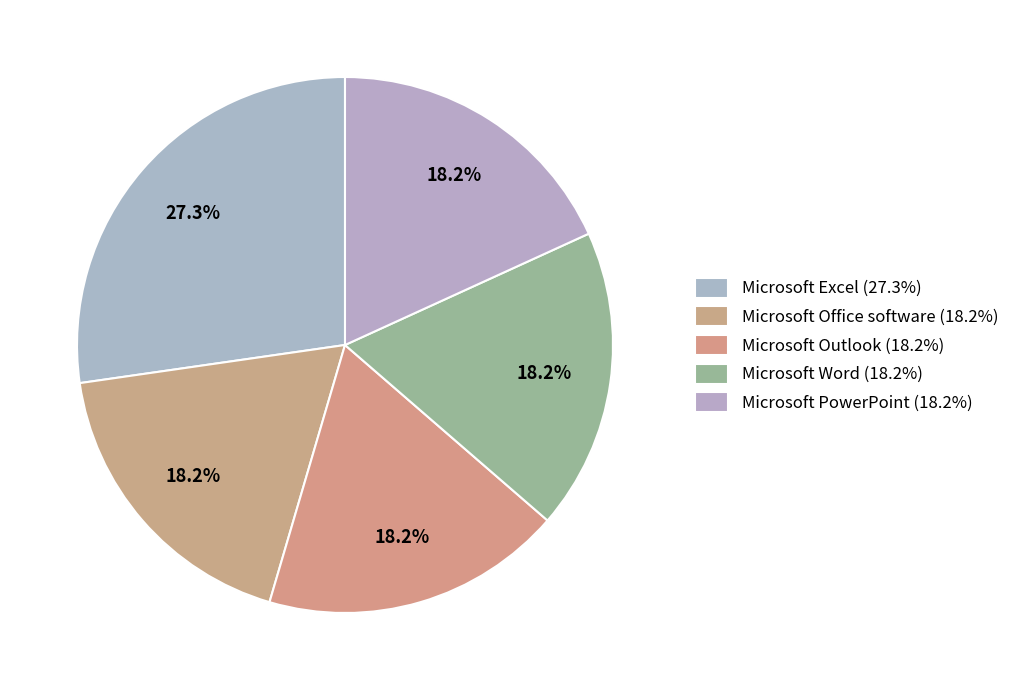

Approximately how many times larger is the value at Microsoft Office software compared to Microsoft Excel?

0.7